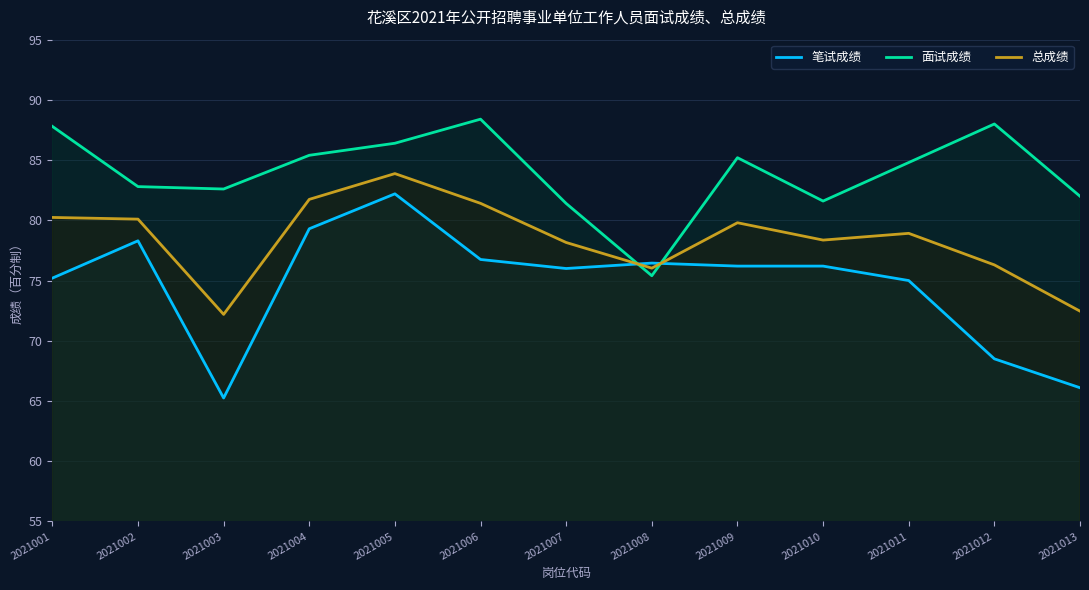

How many values in the 面试成绩 series exceed 84?

7